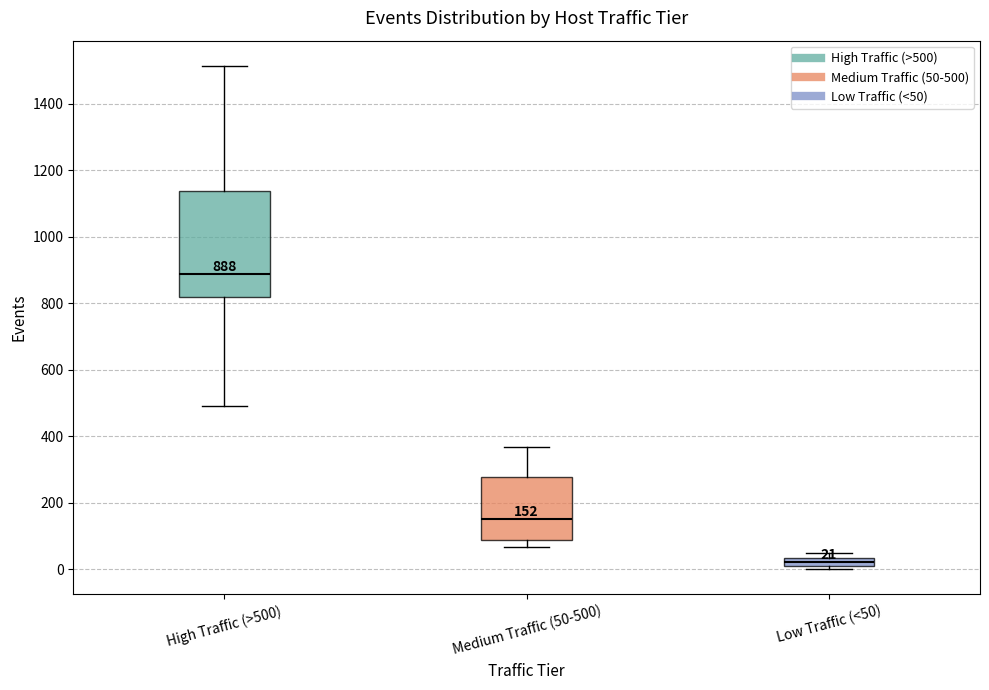

Which box is the tallest, from its lower edge to its upper edge?

High Traffic (>500)